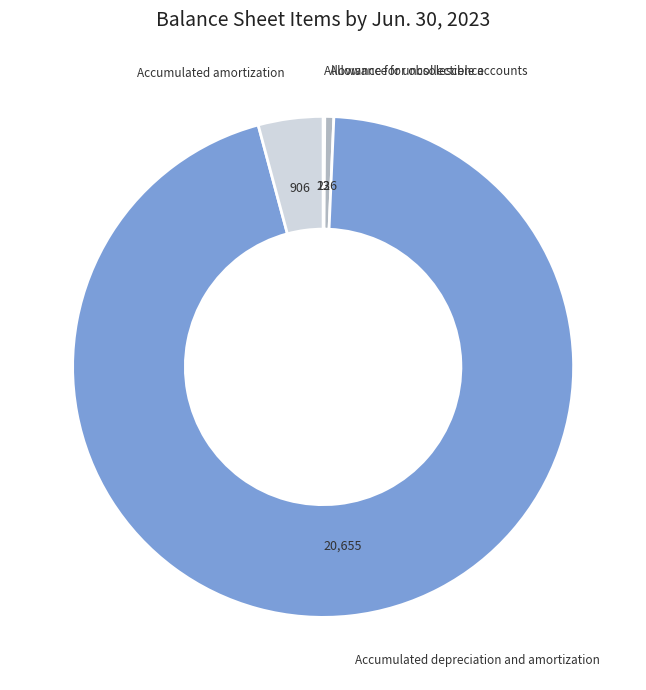

Between Accumulated amortization and Allowance for obsolescence, which is larger?

Accumulated amortization